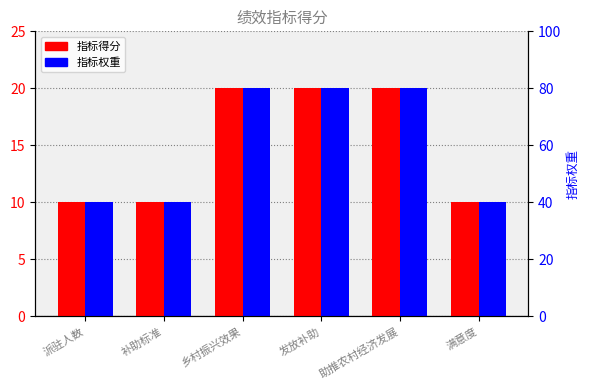

At which category does the chart reach its minimum across all series?

派驻人数